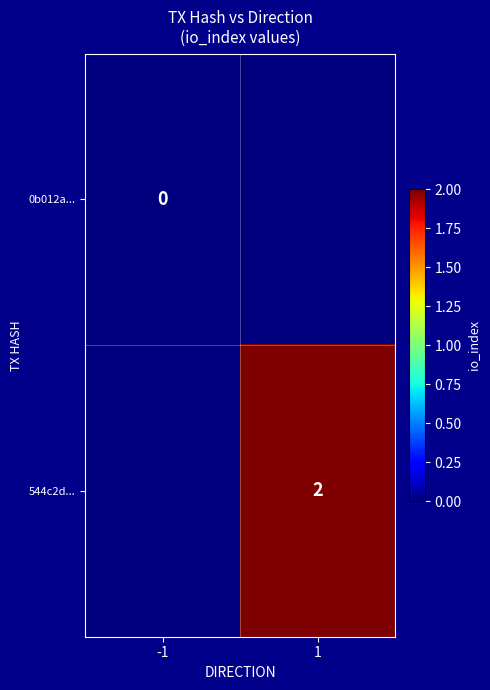

Is the value of 544c2d... at 1 greater than the value of 0b012a... at -1?

Yes